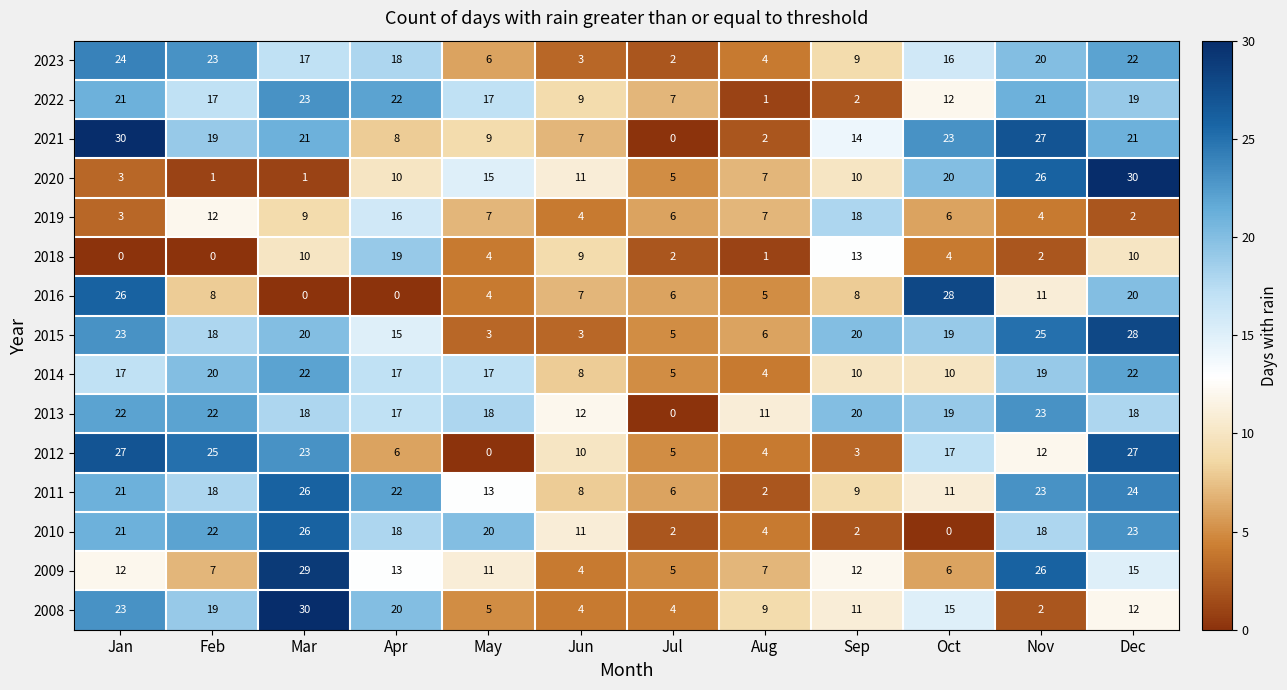

What is the maximum value for 2023?

24